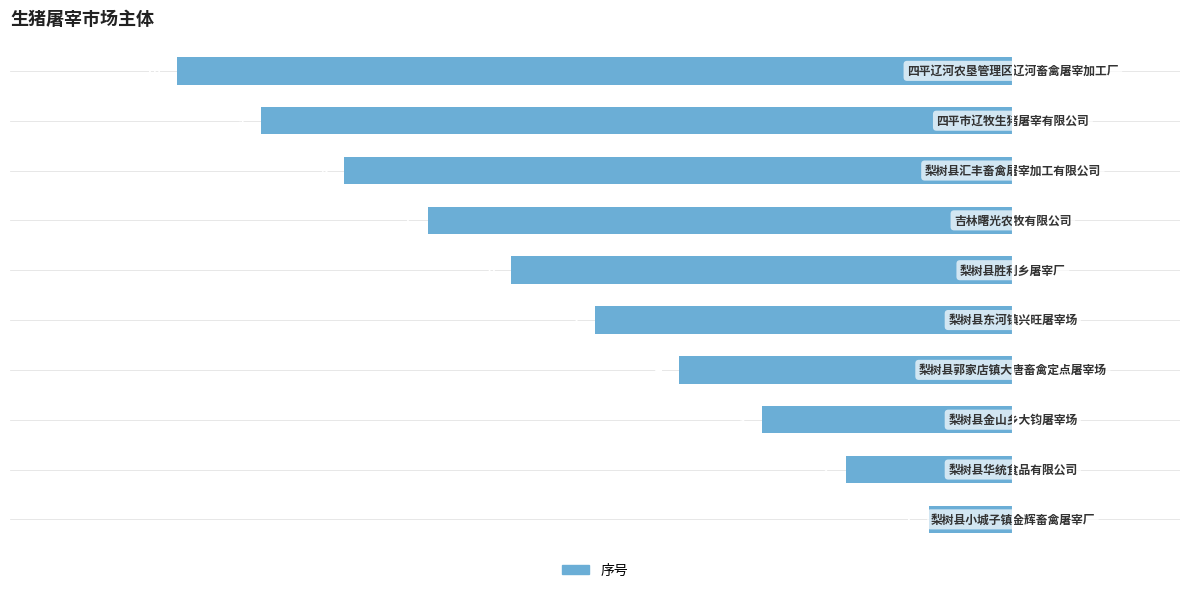

How many bars are there in total?

10